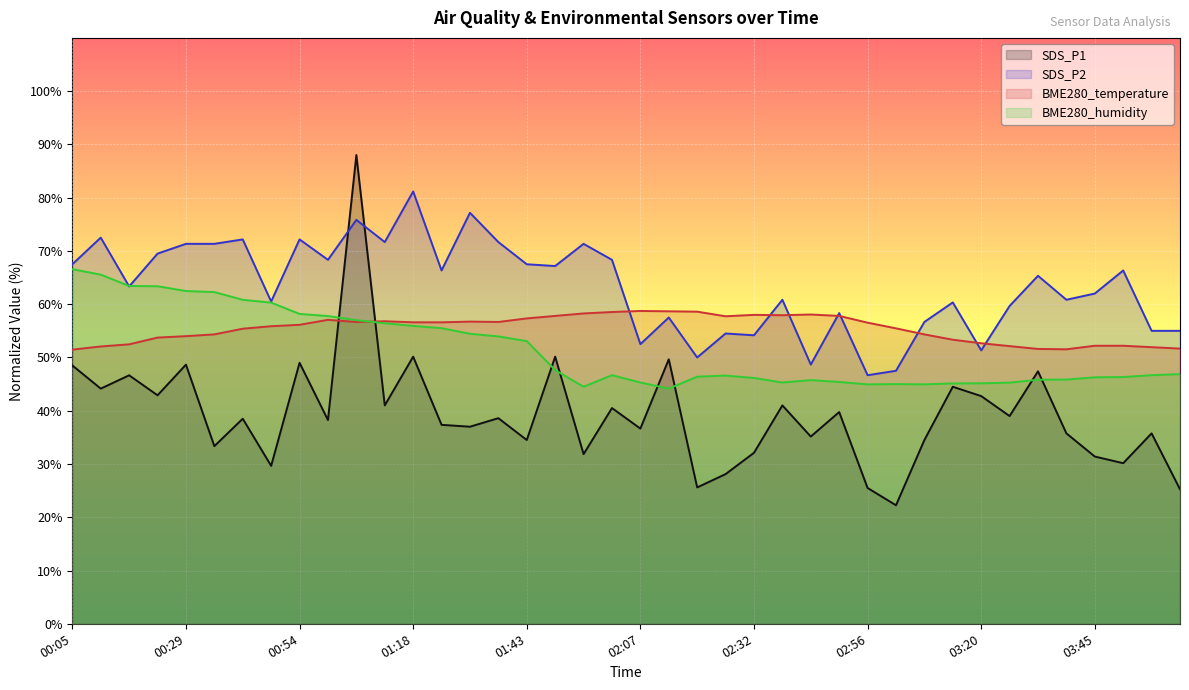

Is the value of SDS_P1 at 03:32 greater than the value of BME280_temperature at 01:43?

No